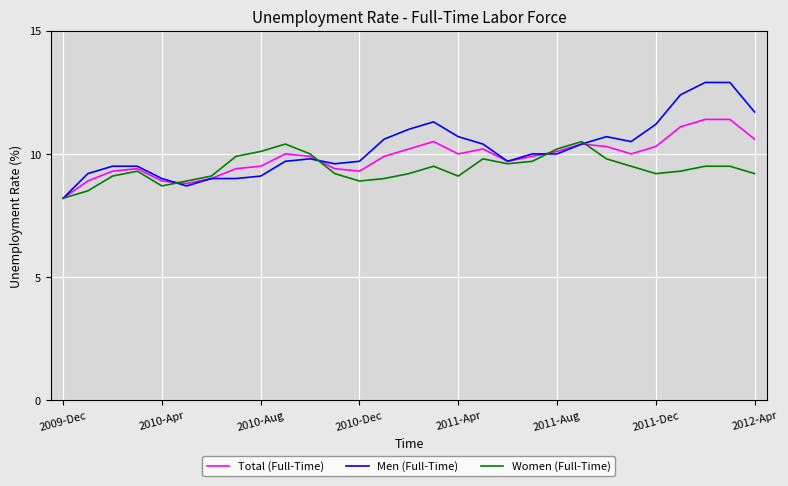

List the series in order of their peak value, lowest first.

Women (Full-Time), Total (Full-Time), Men (Full-Time)